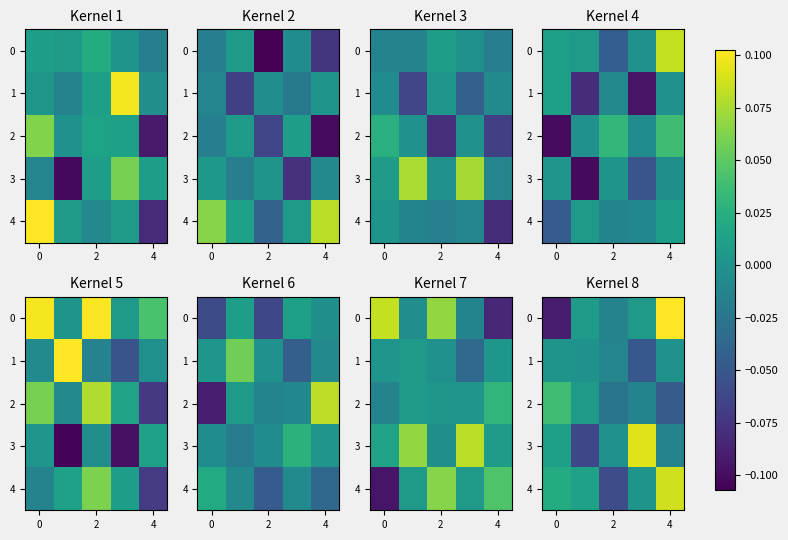

Is it true that 0 equals -0.0 at 2?

False